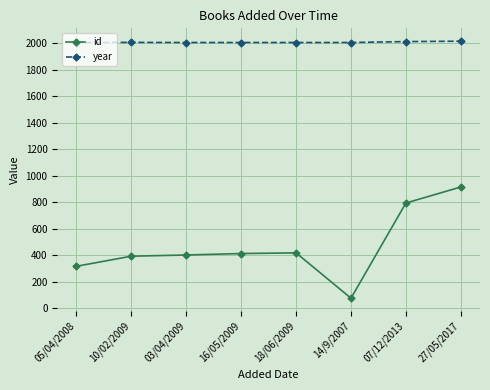

How many data points does each series have?

8